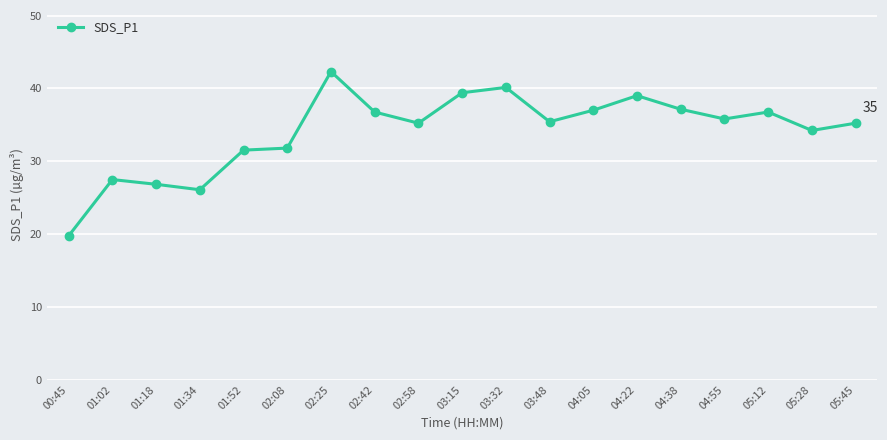

True or false: the data shows 63.0 at 03:32.

False